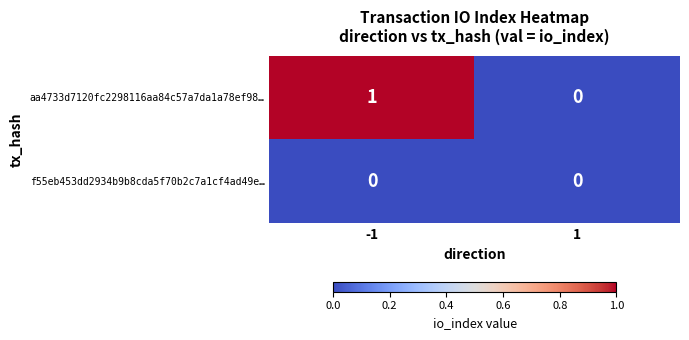

Is it true that aa4733d7120fc2298116aa84c57a7da1a78ef98… equals 0 at -1?

False